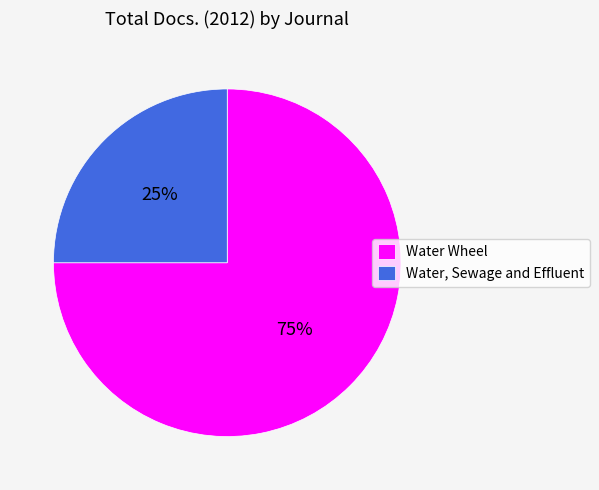

To the nearest percent, what is the difference between the largest and smallest slice percentages?

50%